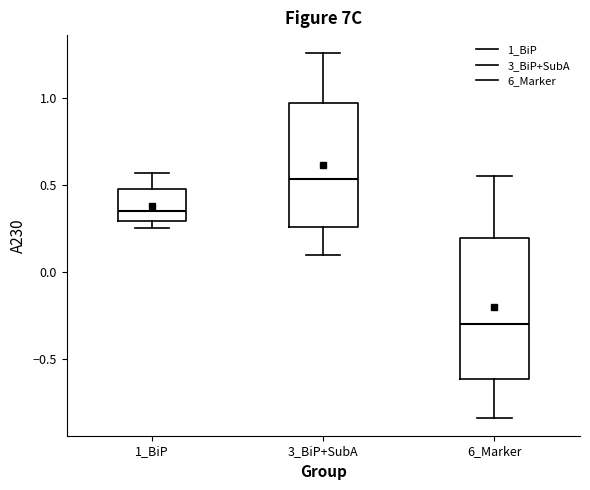

Reading left to right, transcribe this box plot: for each box, give where its median line is, the range the box spans, and where its two whiskers end, as read against the y-axis. The values are not printed on the chart, so give them approximately, as read against the axis.

1_BiP: median 0.35, box 0.30 to 0.50, whiskers 0.25 to 0.55
3_BiP+SubA: median 0.55, box 0.25 to 0.95, whiskers 0.10 to 1.25
6_Marker: median -0.30, box -0.60 to 0.20, whiskers -0.85 to 0.55